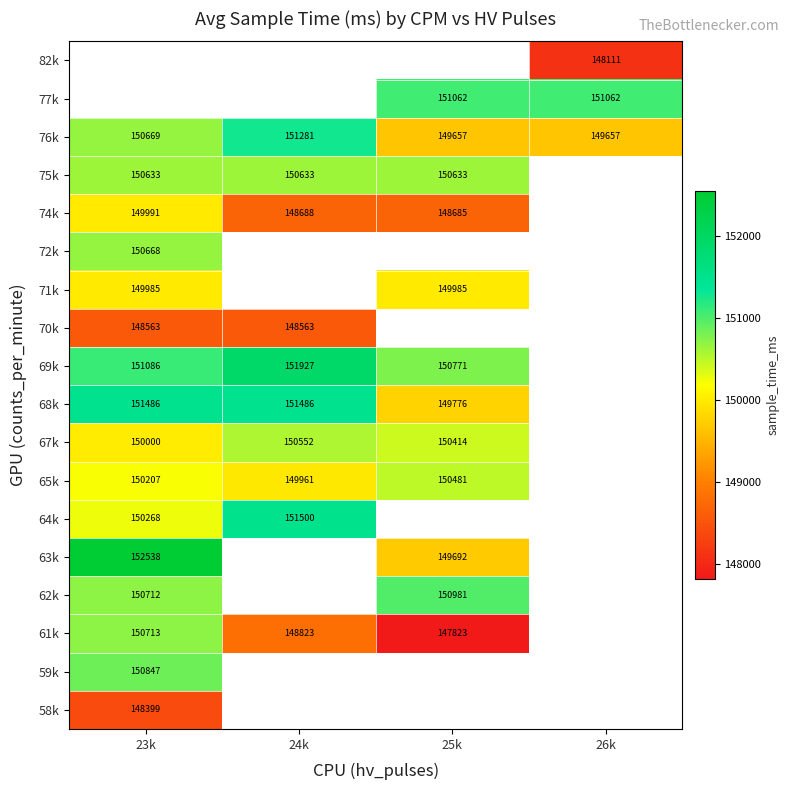

Count the number of categories in the chart.

4